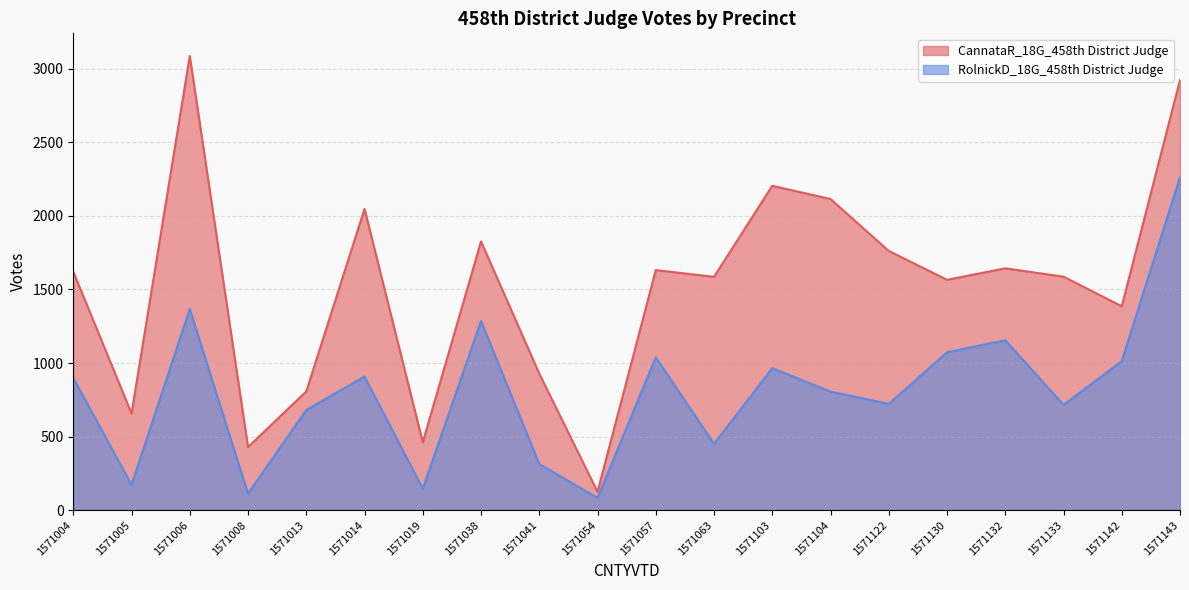

At how many categories does at least one series exceed 786?

16